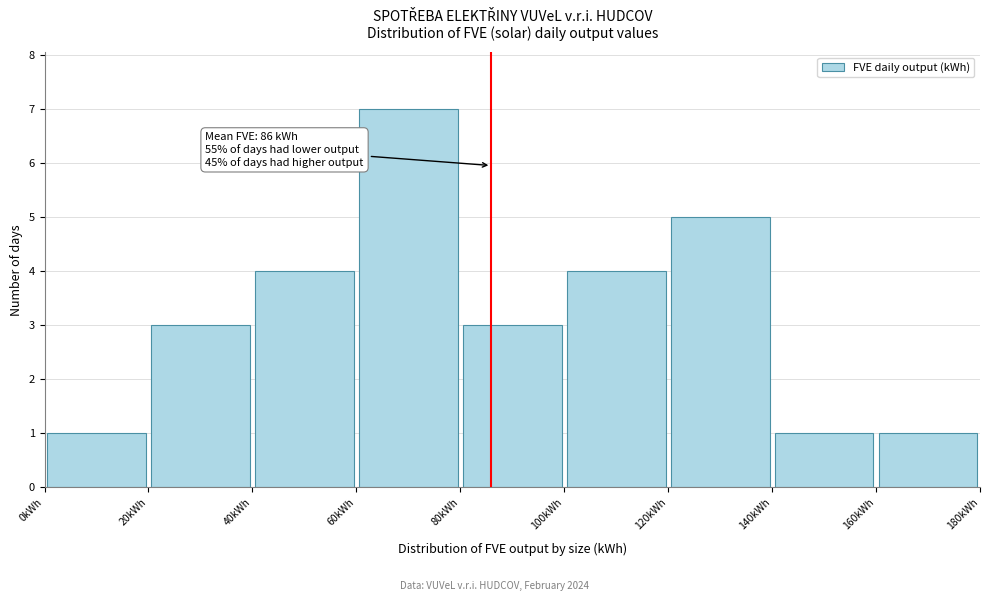

Over which range of the x-axis is the bar tallest?

60 to 80